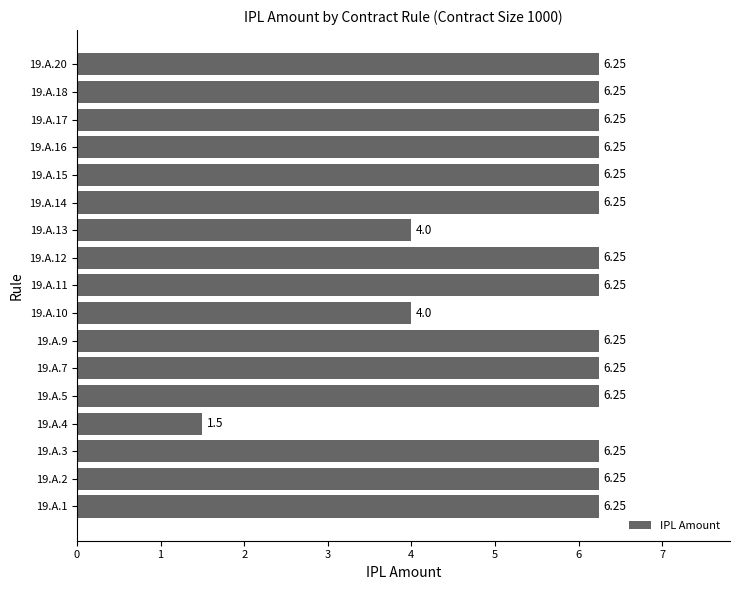

What is the difference between the maximum and minimum values?

4.8